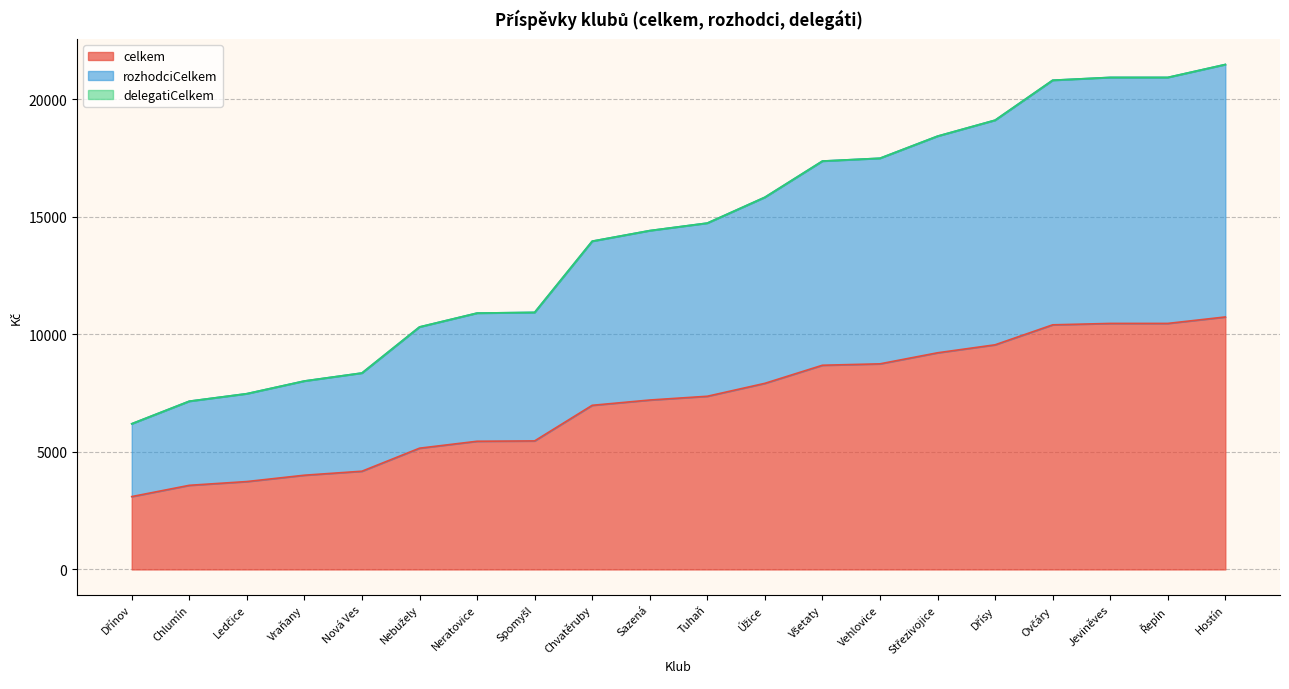

What value does the celkem series have at Chlumín, to the nearest 10?

3580